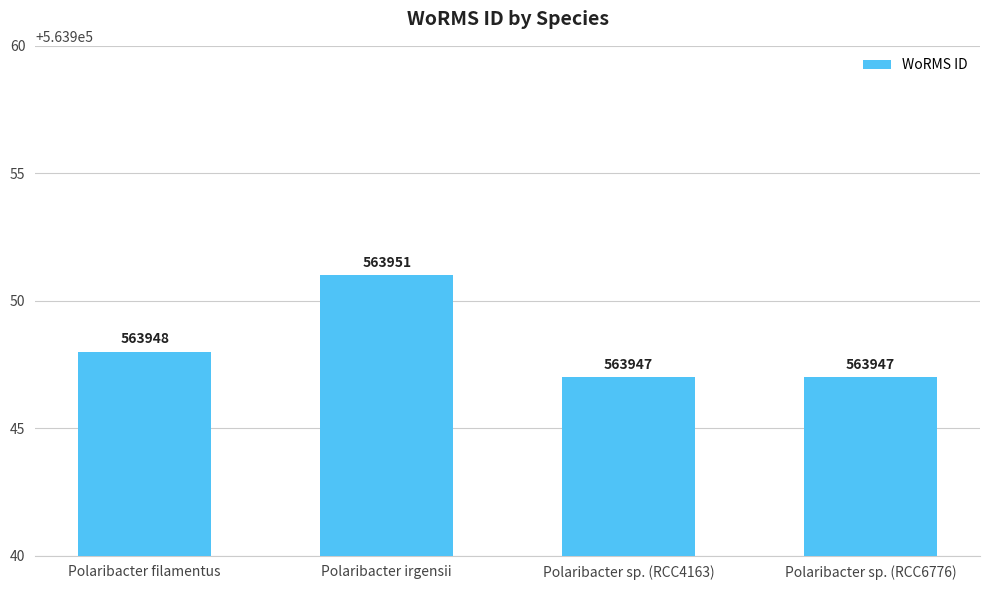

What is the approximate value at Polaribacter sp. (RCC4163)?

563947